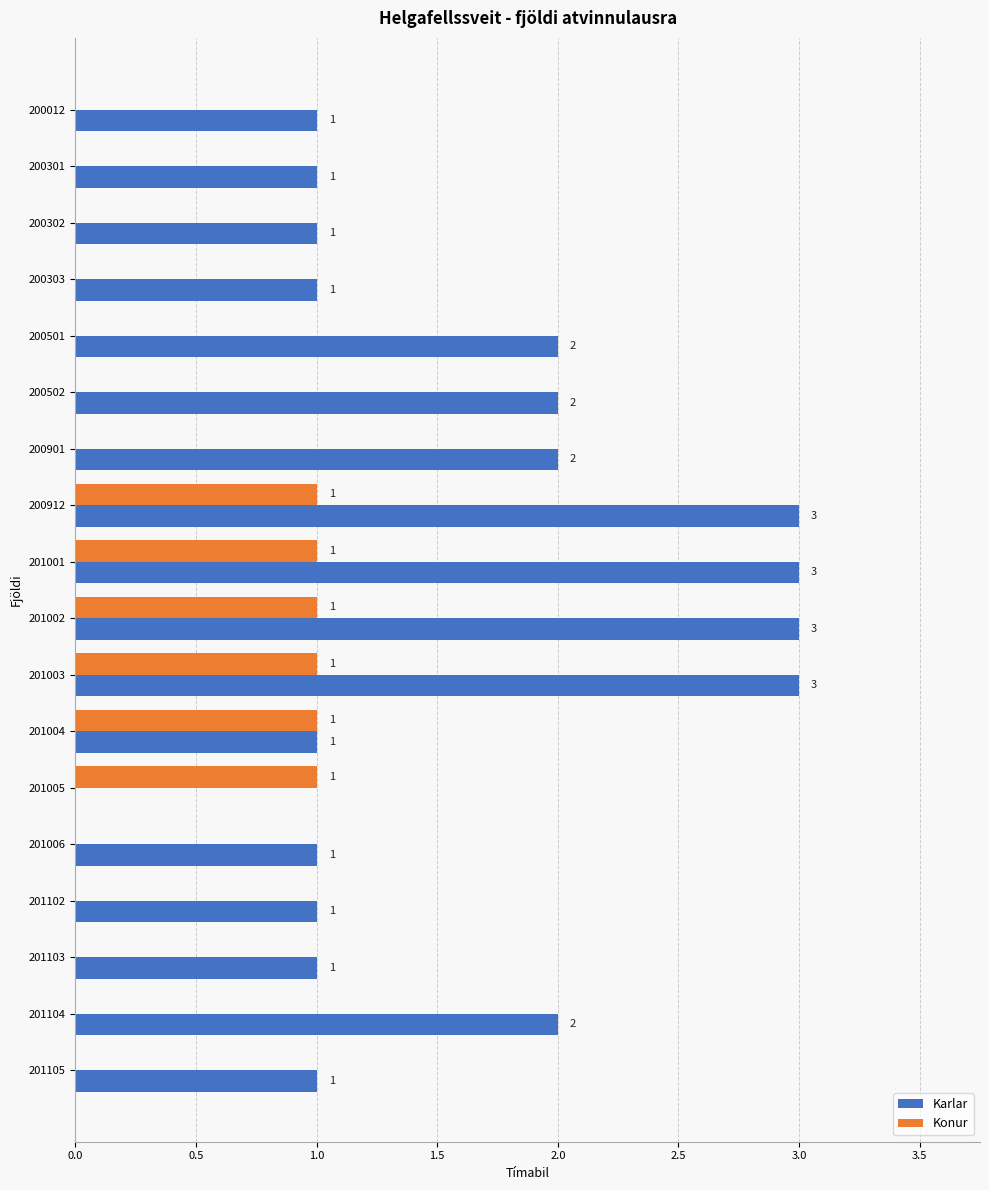

Which series has the largest range (max minus min)?

Karlar